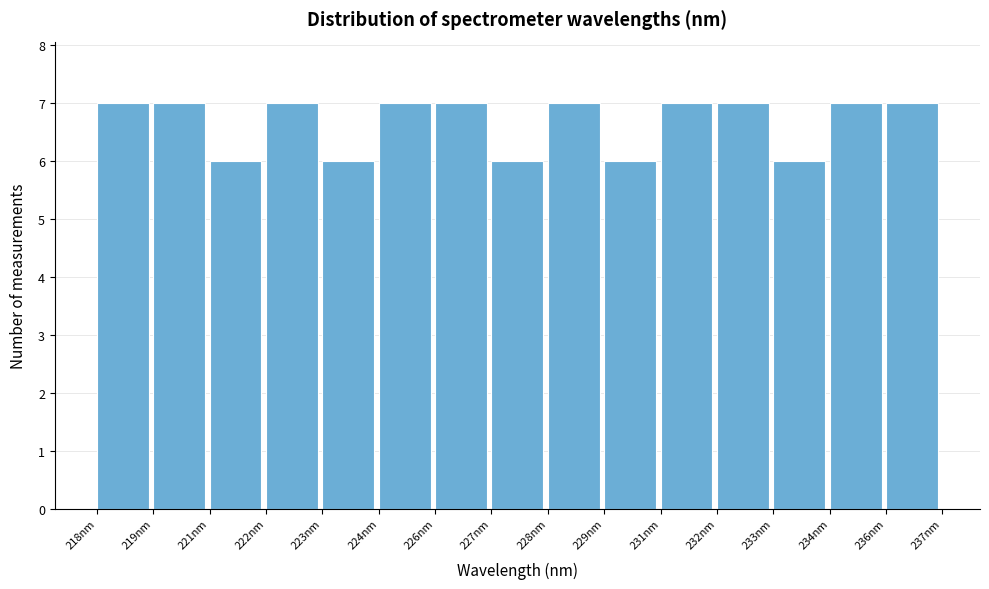

Reading left to right, list all the values displayed in this chart.

7	7	6	7	6	7	7	6	7	6	7	7	6	7	7